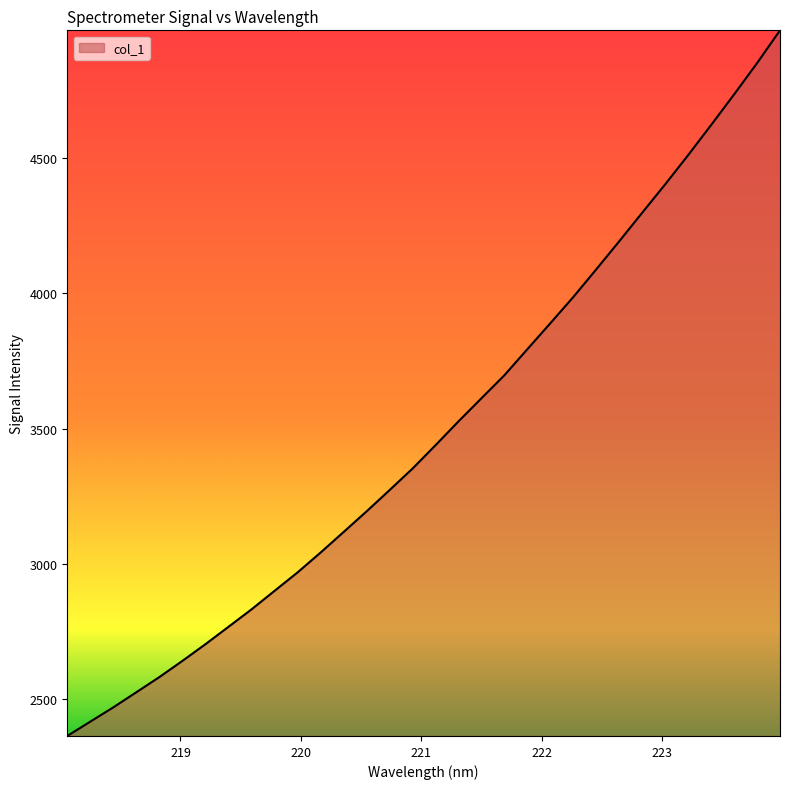

What is the difference between the maximum and minimum values?

2613.2